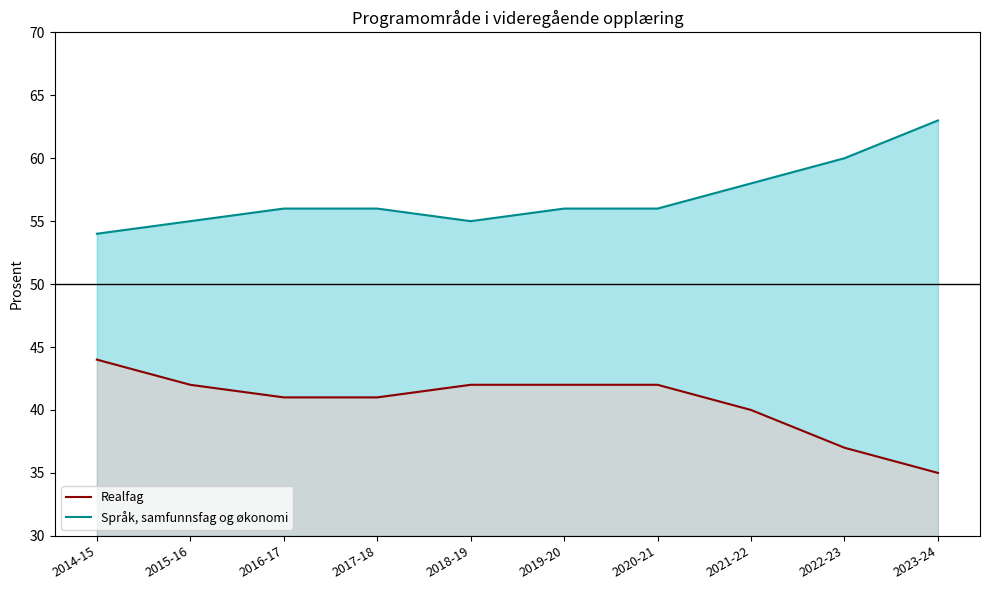

Read the Språk, samfunnsfag og økonomi value at 2019-20.

56